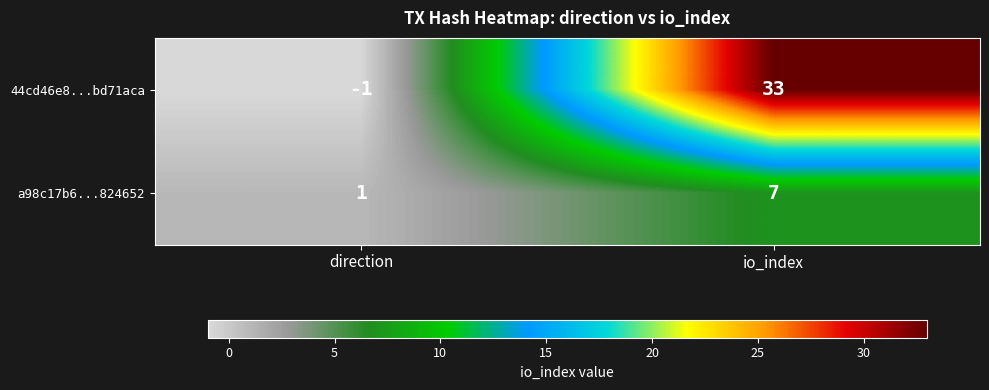

At which category does the chart reach its minimum across all series?

direction